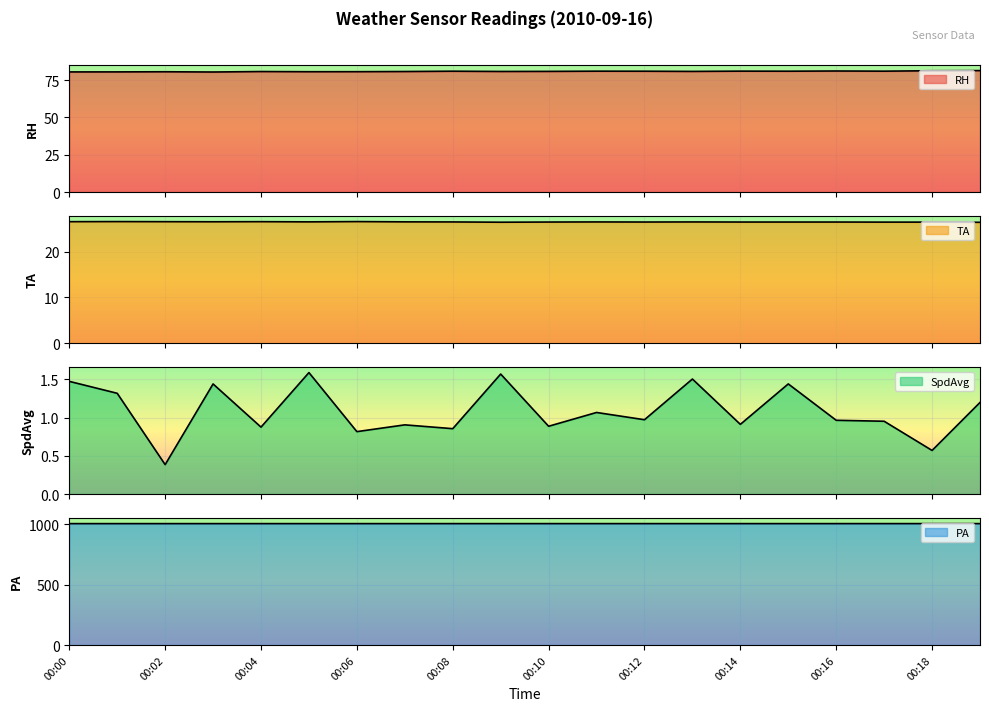

What is the sum of all TA values?

531.8